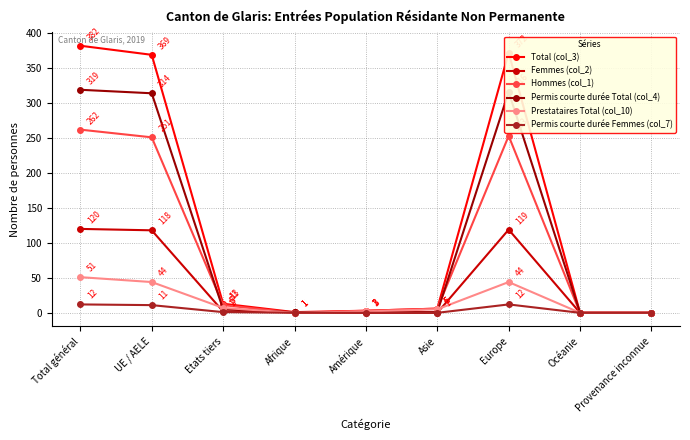

Reading right to left, transcribe all the data shown in this chart.

Total (col_3): Provenance inconnue=0	Océanie=0	Europe=372	Asie=6	Amérique=3	Afrique=1	Etats tiers=13	UE / AELE=369	Total général=382
Femmes (col_2): Provenance inconnue=0	Océanie=0	Europe=119	Asie=0	Amérique=0	Afrique=1	Etats tiers=2	UE / AELE=118	Total général=120
Hommes (col_1): Provenance inconnue=0	Océanie=0	Europe=253	Asie=6	Amérique=3	Afrique=0	Etats tiers=11	UE / AELE=251	Total général=262
Permis courte durée Total (col_4): Provenance inconnue=0	Océanie=0	Europe=316	Asie=1	Amérique=1	Afrique=1	Etats tiers=5	UE / AELE=314	Total général=319
Prestataires Total (col_10): Provenance inconnue=0	Océanie=0	Europe=44	Asie=5	Amérique=2	Afrique=0	Etats tiers=7	UE / AELE=44	Total général=51
Permis courte durée Femmes (col_7): Provenance inconnue=0	Océanie=0	Europe=12	Asie=0	Amérique=0	Afrique=0	Etats tiers=1	UE / AELE=11	Total général=12